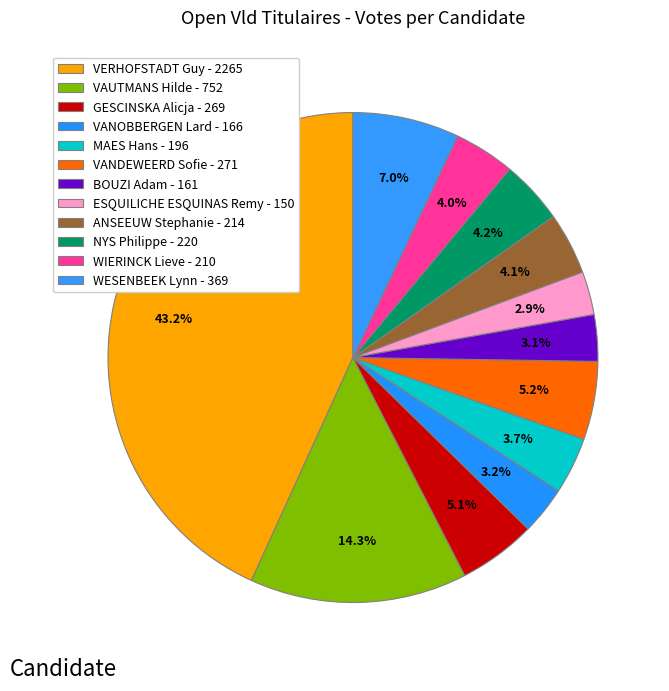

Does VANOBBERGEN Lard represent more than half of the total?

No